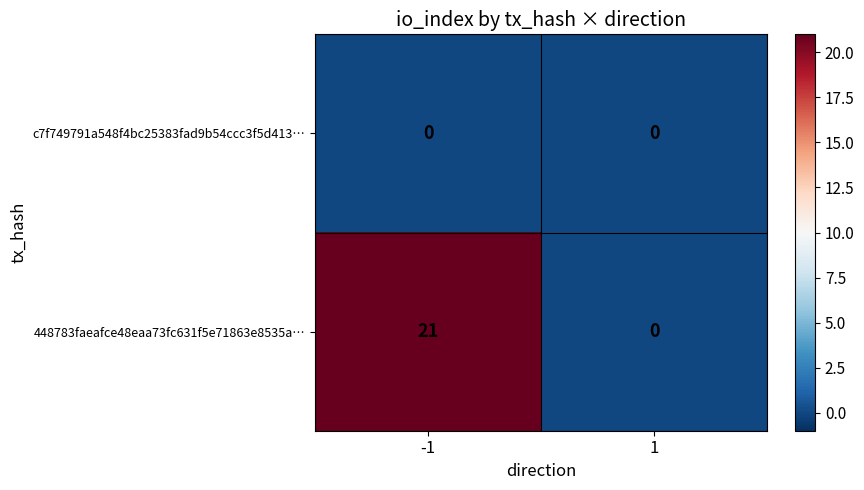

Which series has the largest range (max minus min)?

448783faeafce48eaa73fc631f5e71863e8535a…